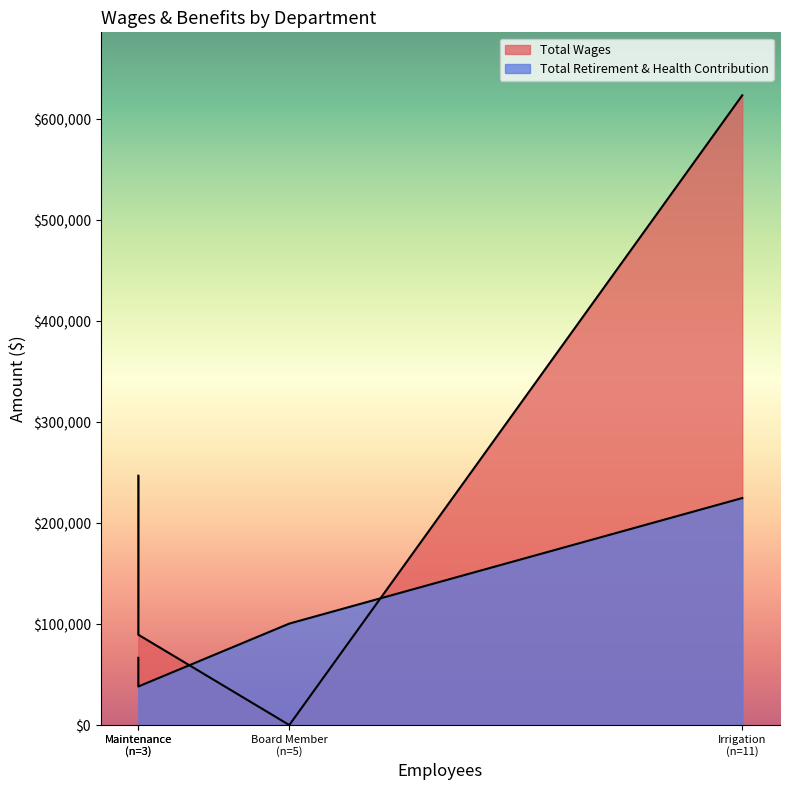

List the series in order of their overall mean, lowest first.

Total Retirement & Health Contribution, Total Wages